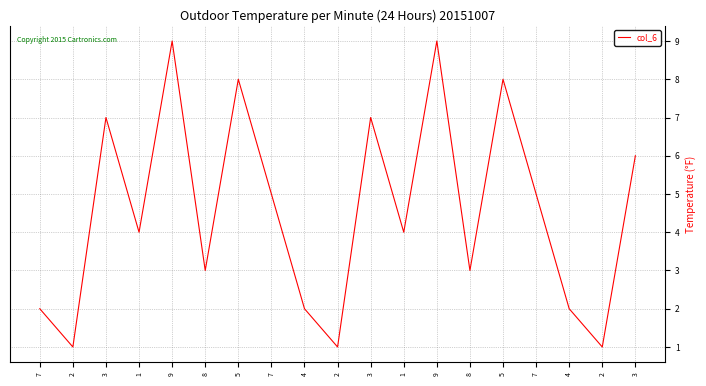

Rank the categories by value from lowest to highest.

2, 2, 2, 7, 4, 4, 8, 8, 1, 1, 7, 7, 3, 3, 3, 5, 5, 9, 9